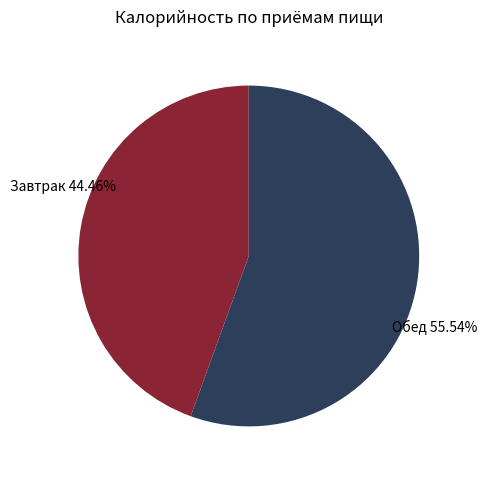

To the nearest percent, what is the difference between the largest and smallest slice percentages?

11%